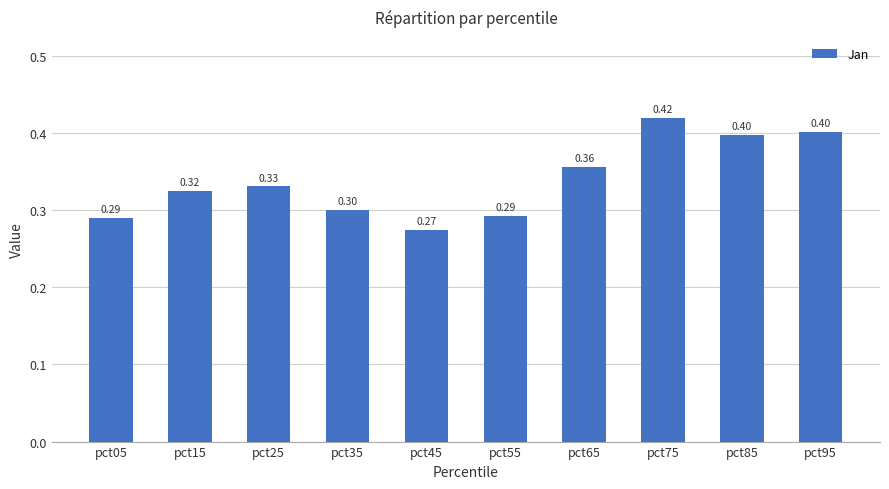

What is the change in value from pct45 to pct65?

+0.1